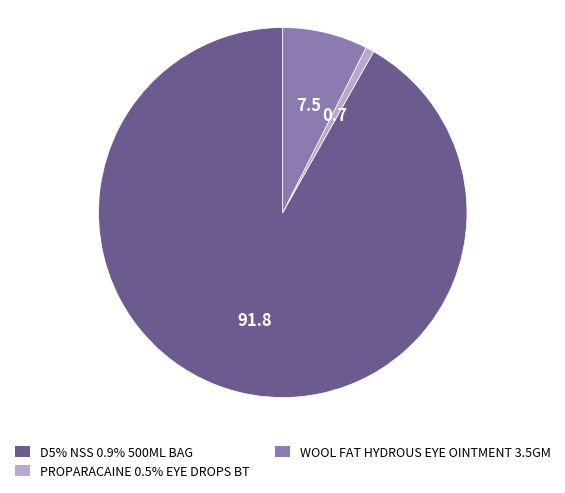

Is there any slice that represents more than half of the pie?

Yes